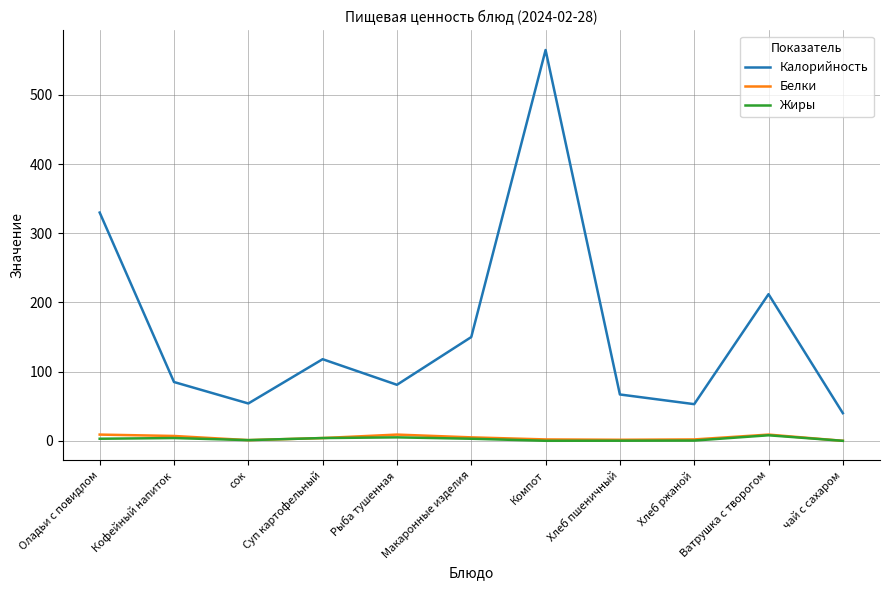

True or false: Белки and Калорийность cross at least once.

False